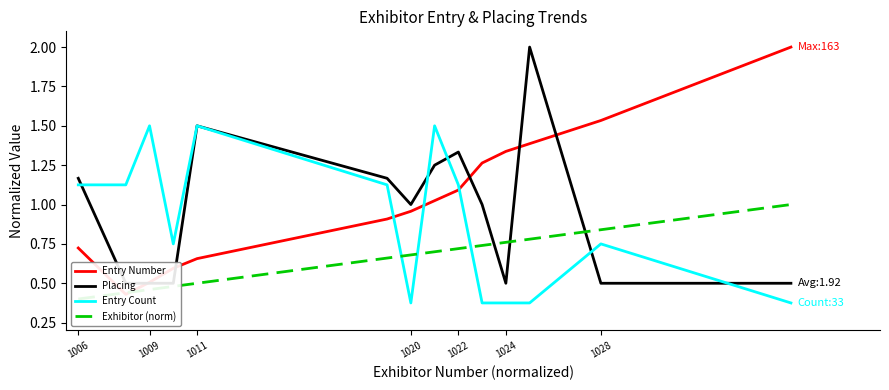

What is the smallest value displayed?

0.4